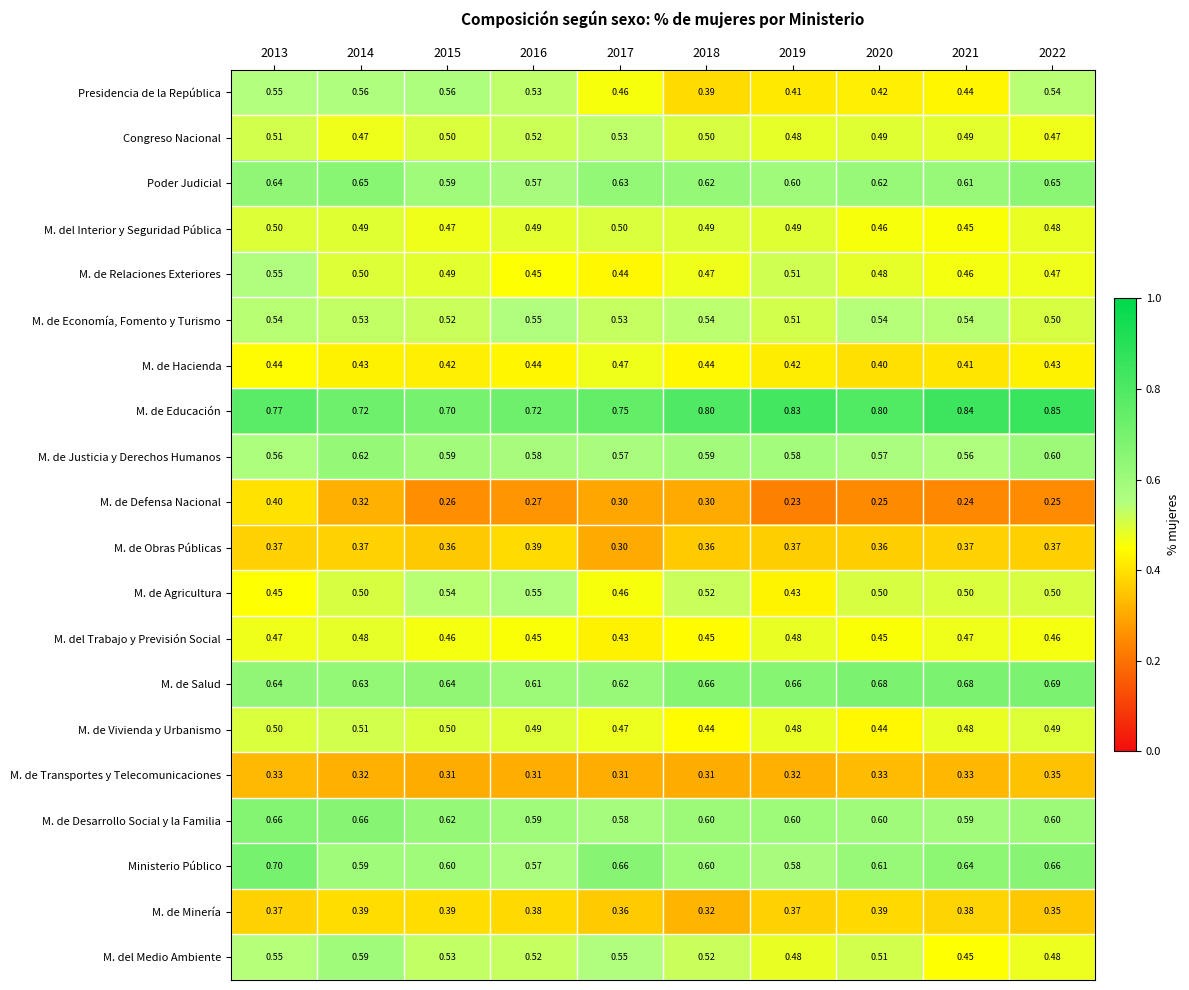

Which series has the largest total across all categories?

M. de Educación